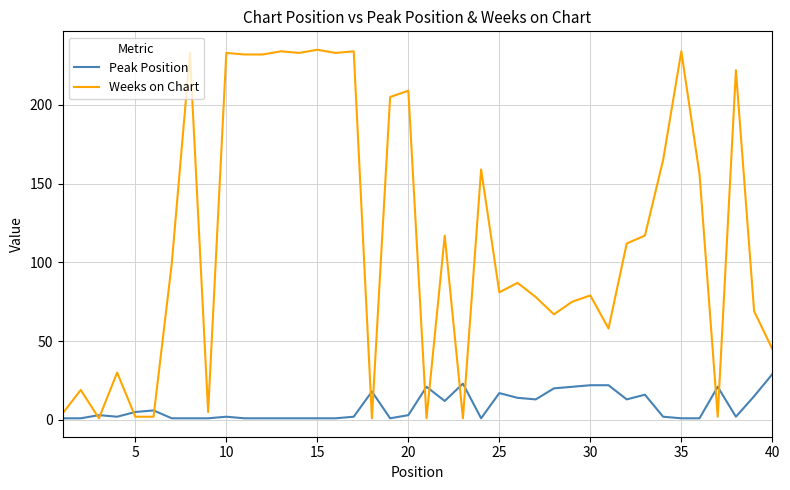

What is the average value of the Peak Position series?

8